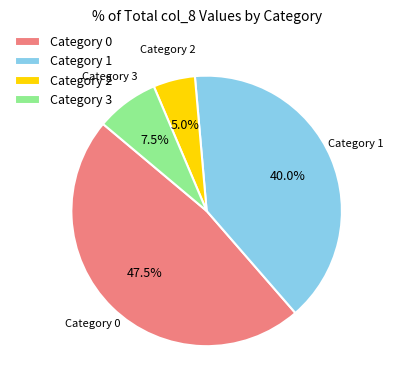

Is there a majority slice in this chart?

No